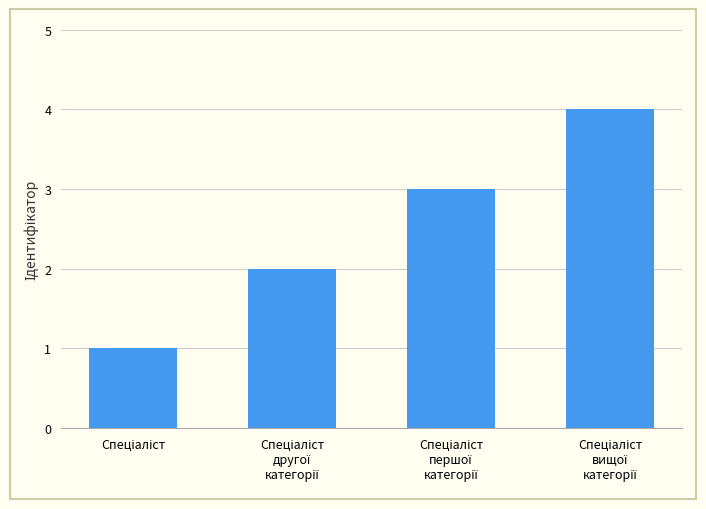

What is the sum of all values?

10